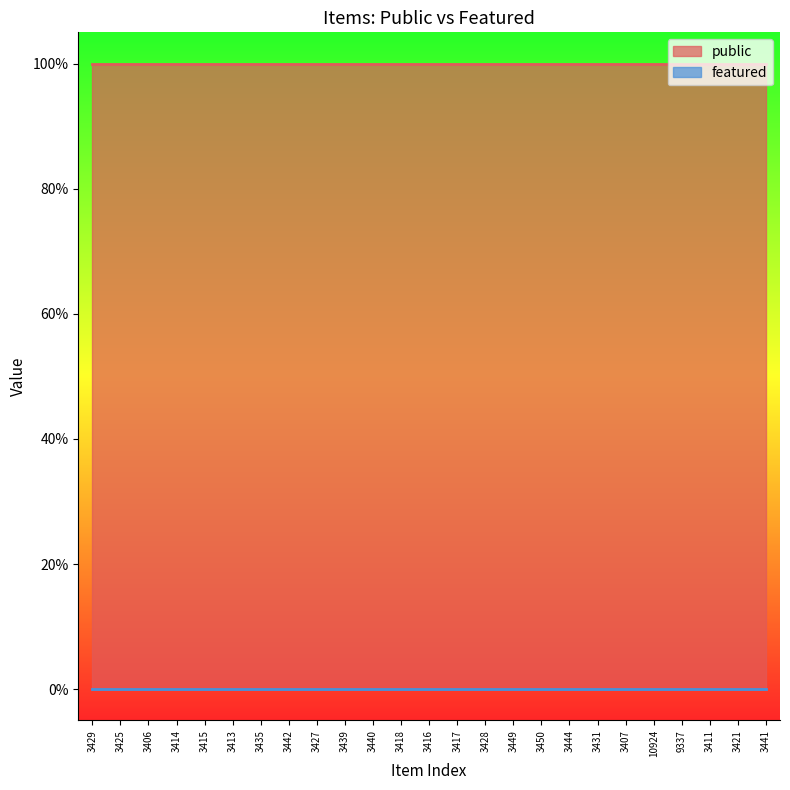

What are all the series names shown in the legend?

public, featured